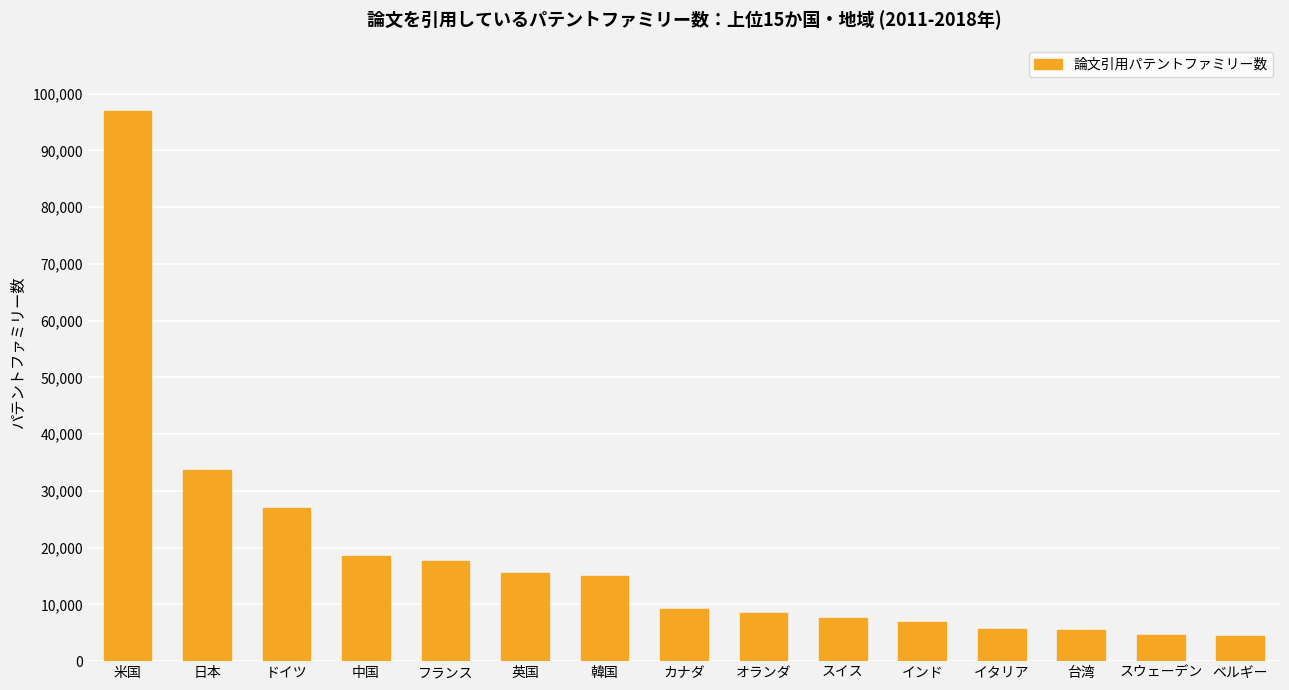

Where does the data first go above 9126?

米国